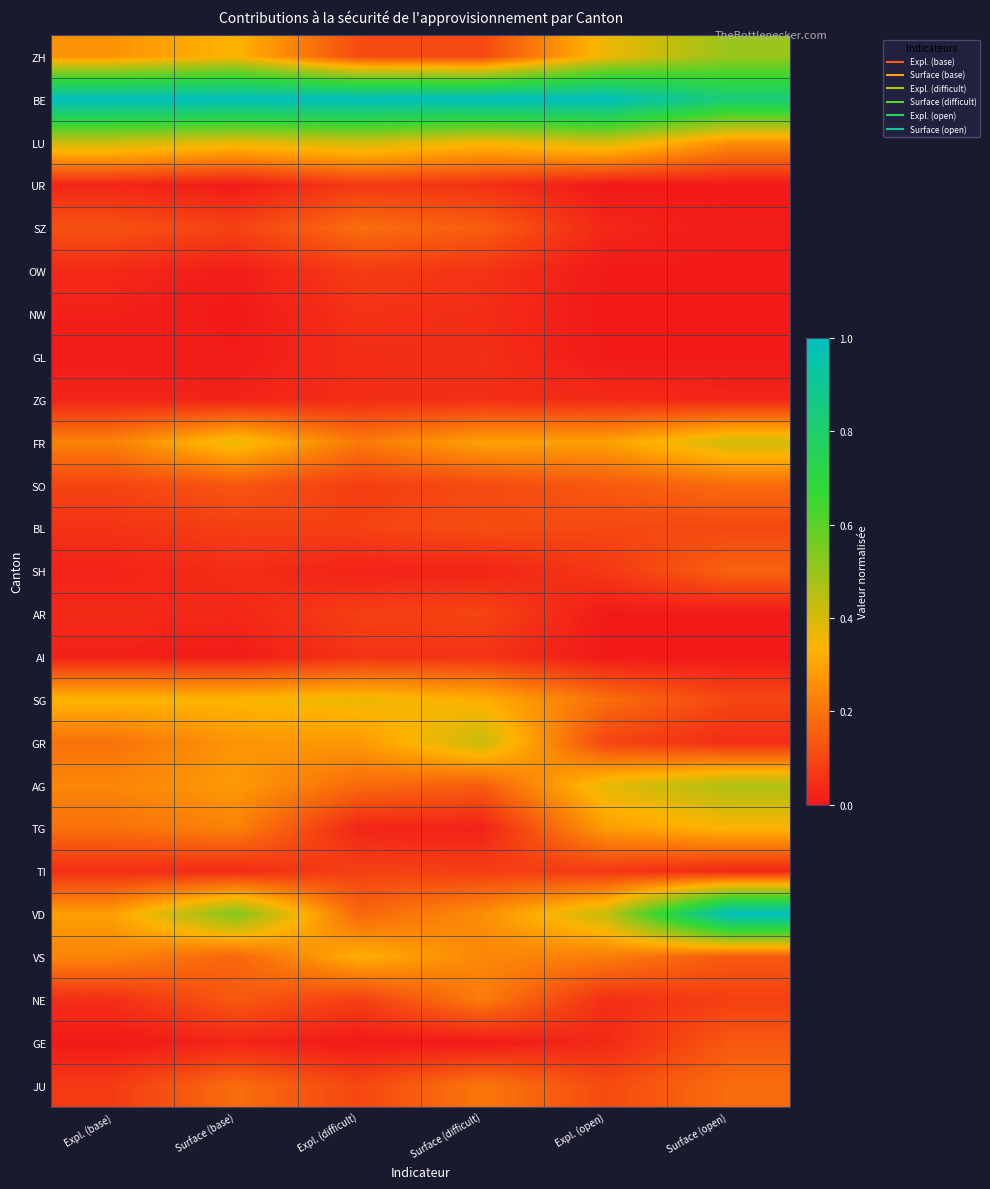

Between Surface (base) and Surface (open), which series saw the biggest shift?

VD